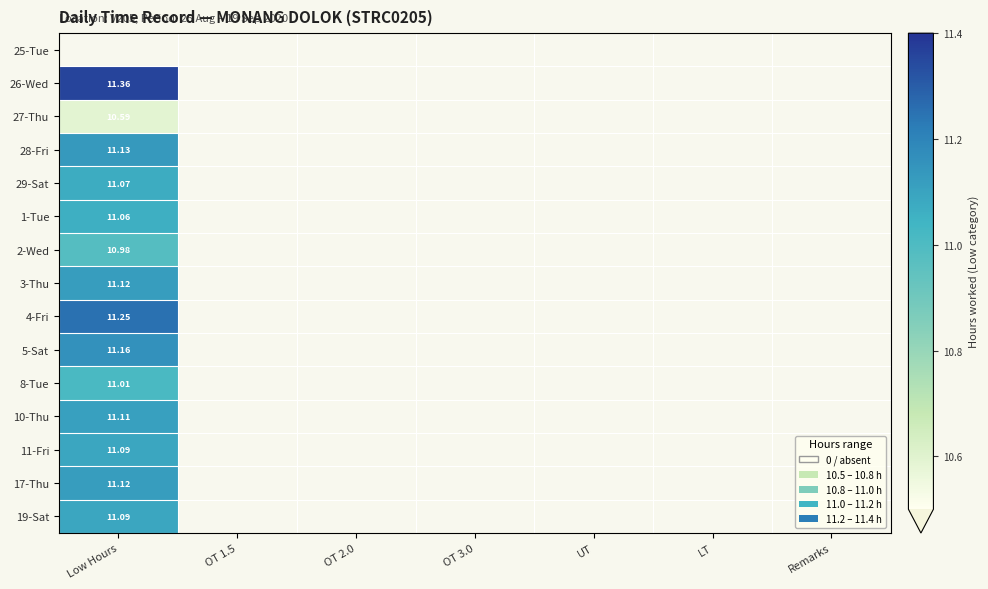

Which has a higher value, OT 2.0 or OT 3.0?

OT 2.0